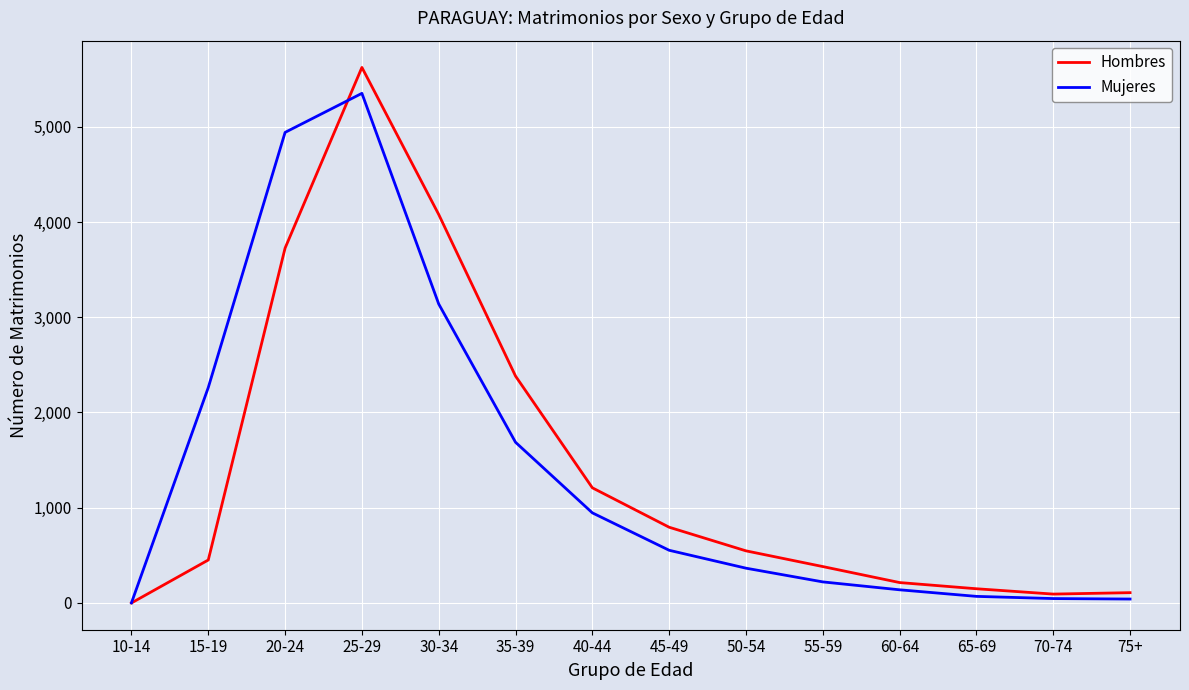

At which label does Hombres first exceed 547?

20-24